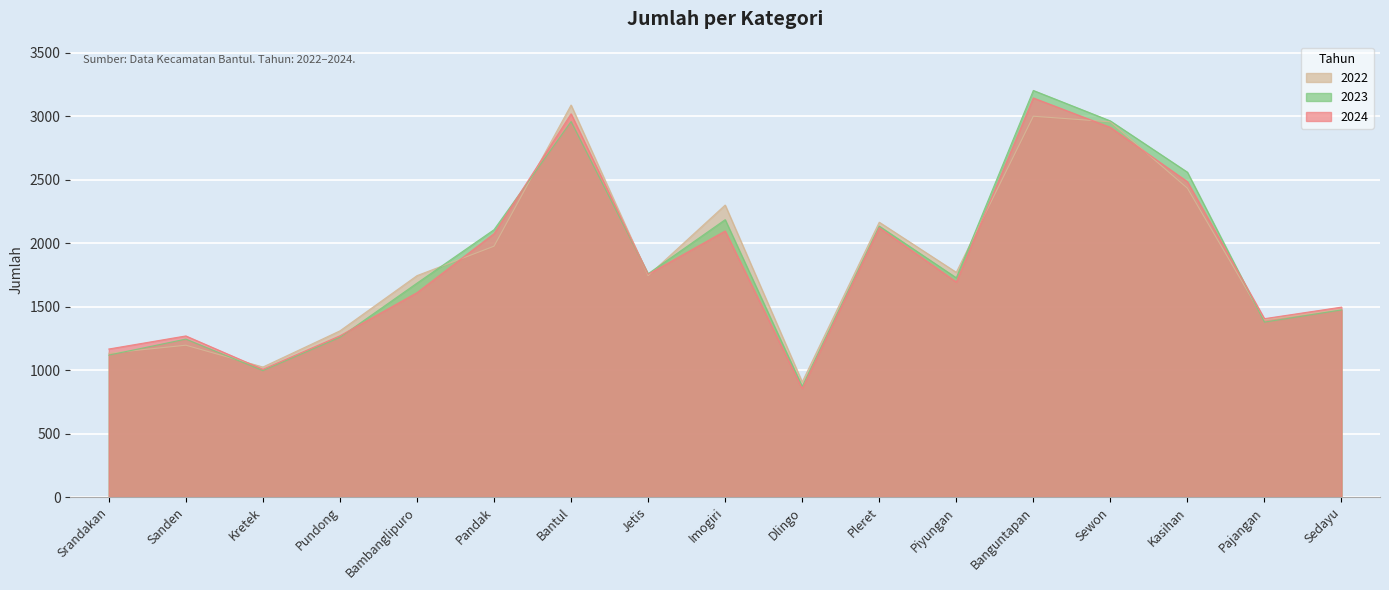

Does the chart display data point markers on the line(s)?

No